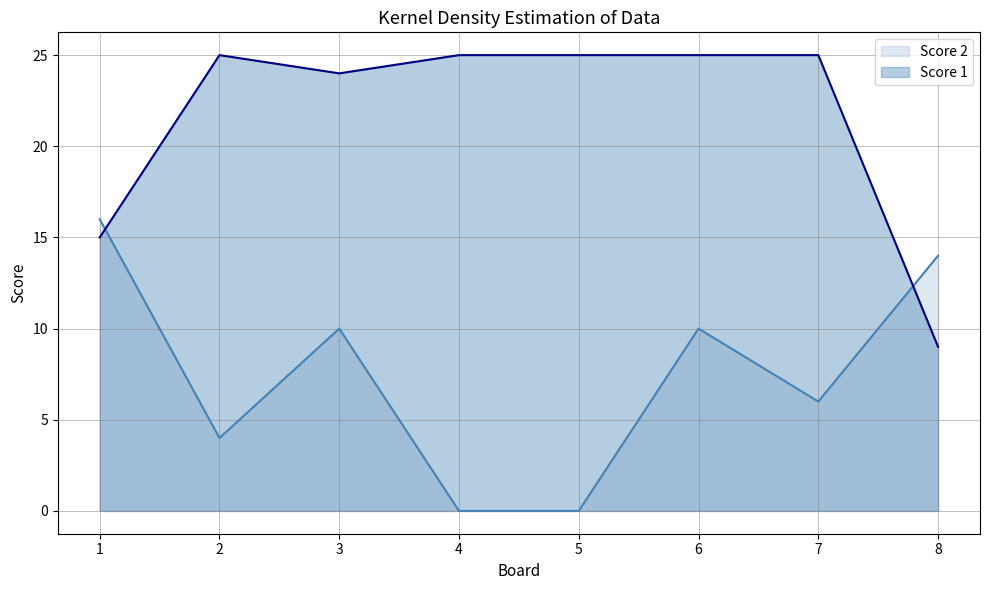

Is the value of Score 1 at 6 greater than the value of Score 2 at 2?

Yes